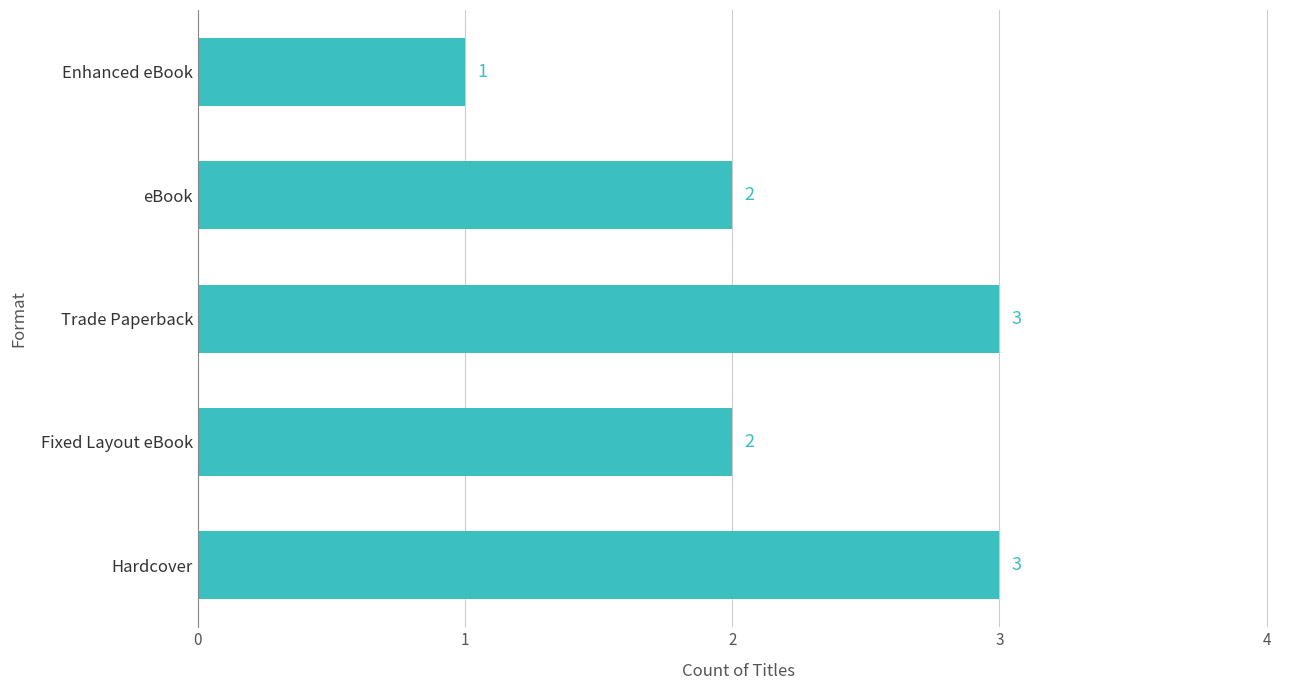

Count the number of data series in this chart.

1